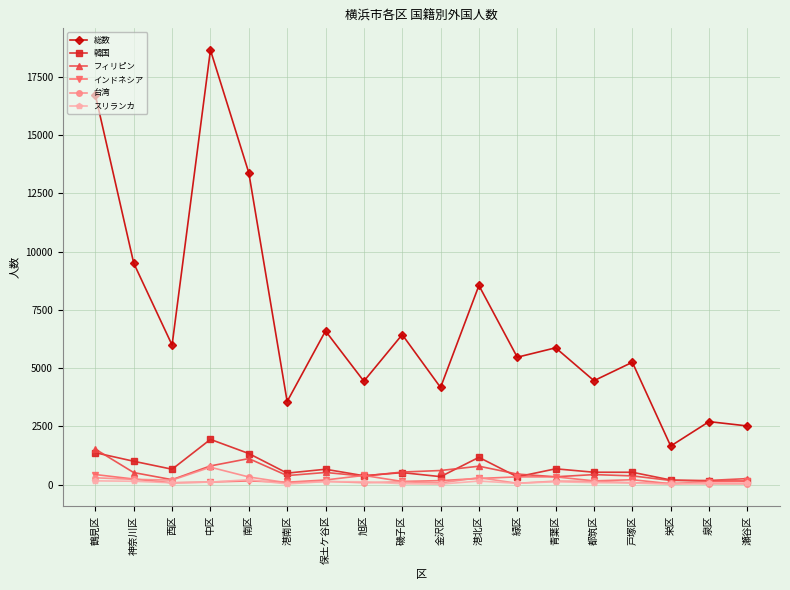

Which series has the widest spread of values?

総数